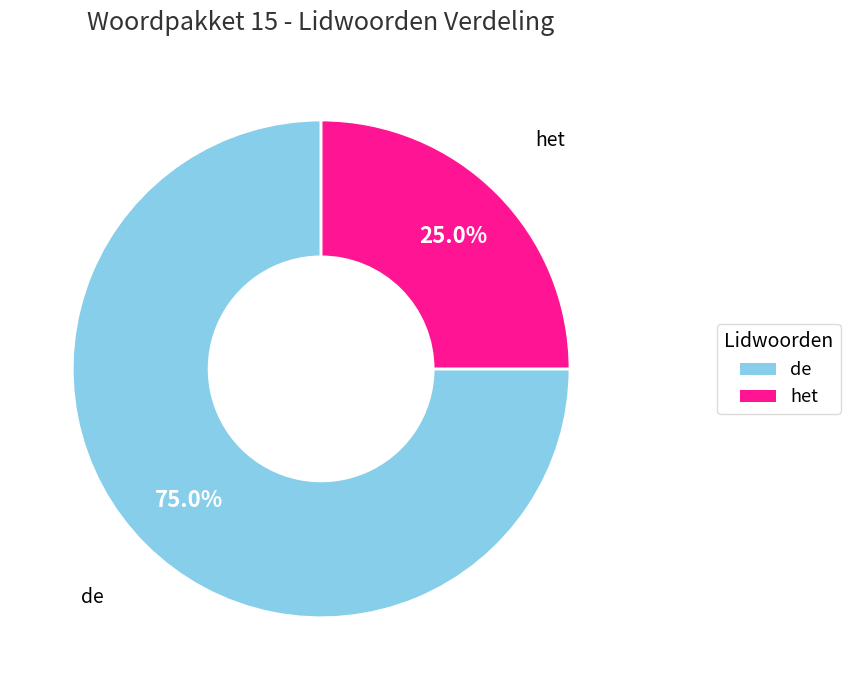

To the nearest percent, what percentage of the pie is het?

25%